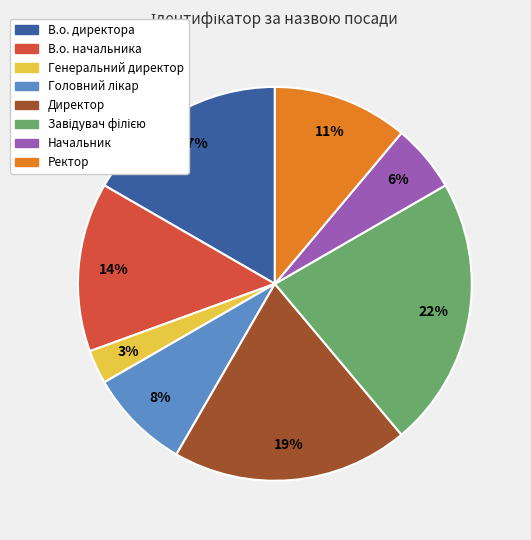

How many slices are in this pie chart?

8